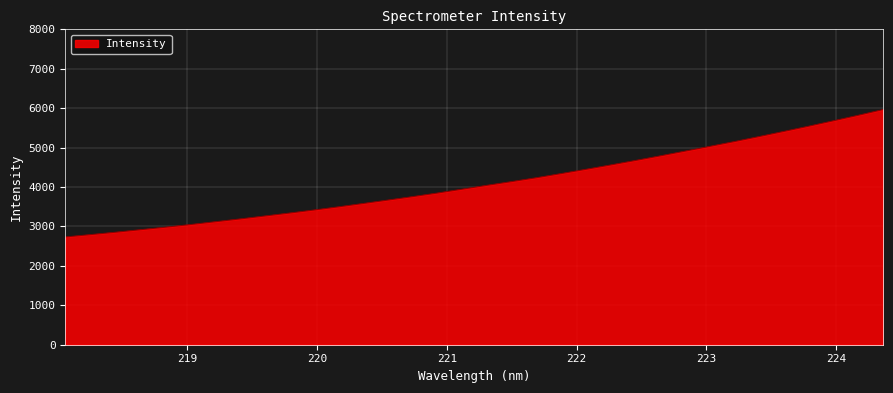

What is the smallest value displayed?

2733.7